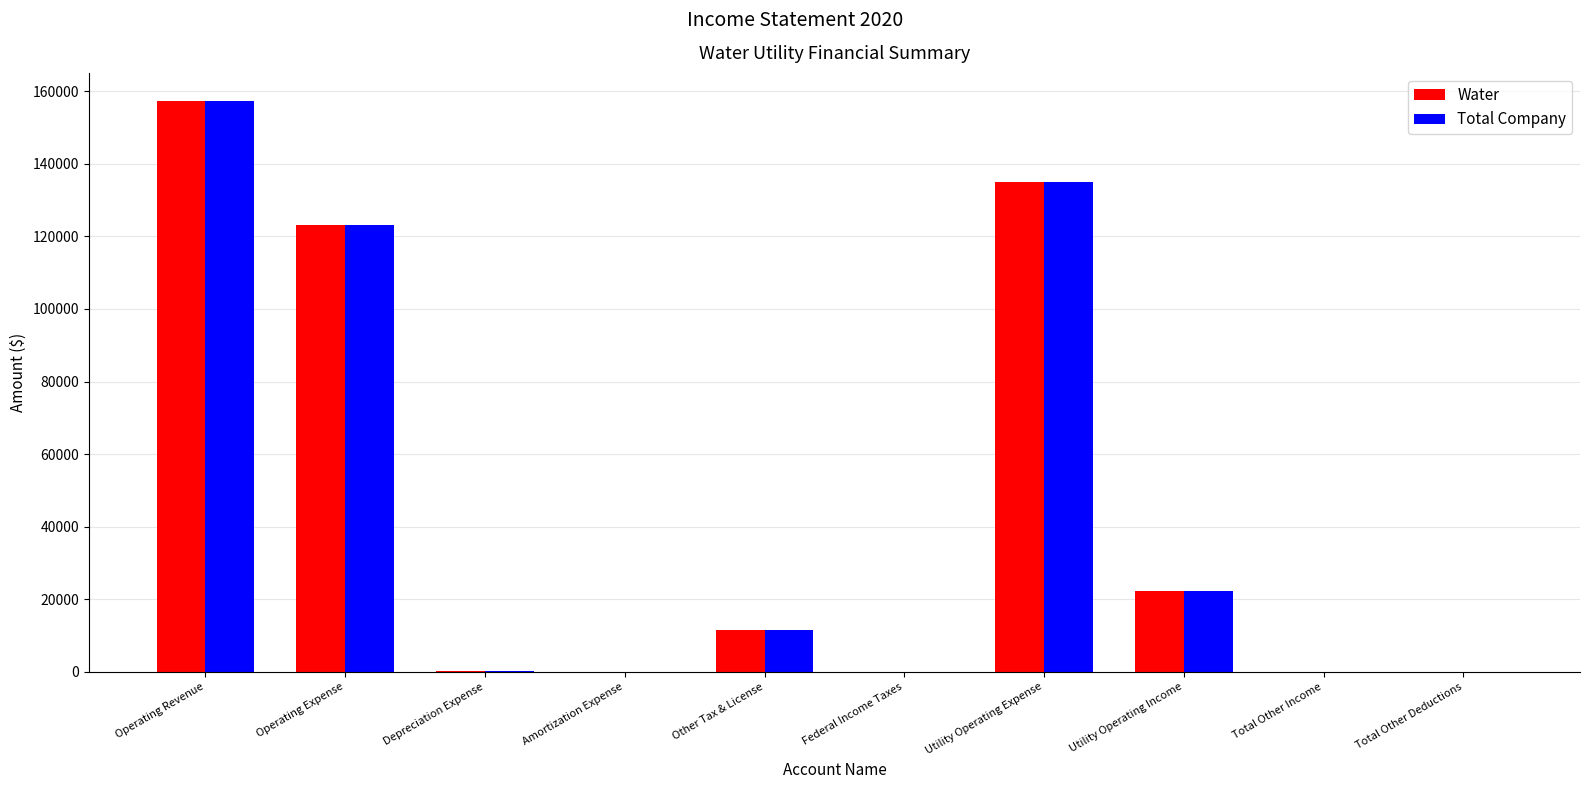

What is the sum of all Water values?

449375.3